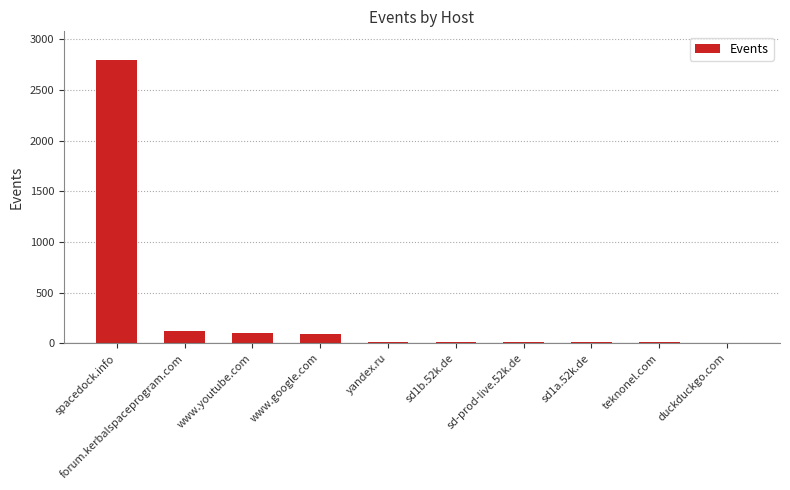

Which has a higher value, www.google.com or duckduckgo.com?

www.google.com